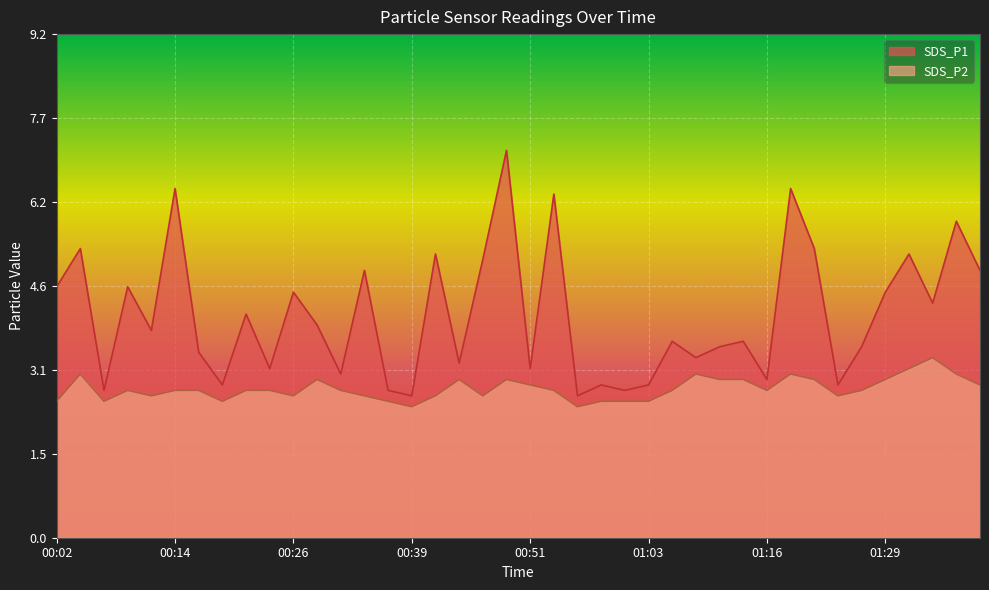

True or false: SDS_P2 and SDS_P1 intersect in this chart.

False